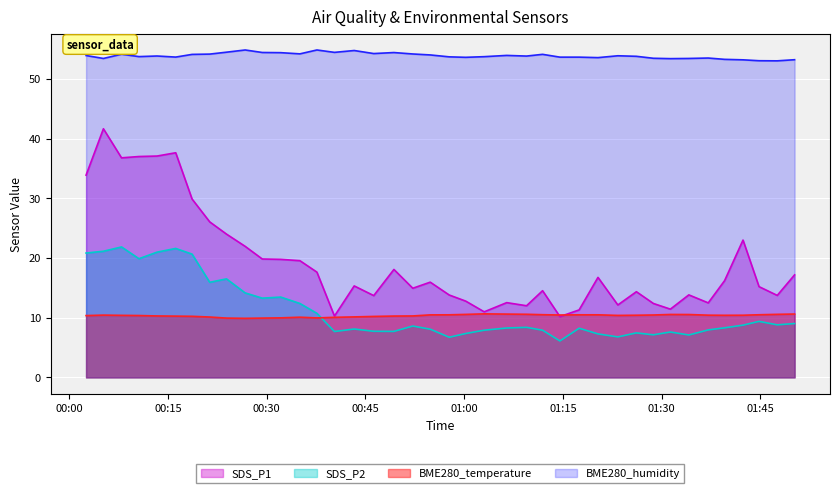

True or false: SDS_P2 has more than 2 interior local peaks.

True